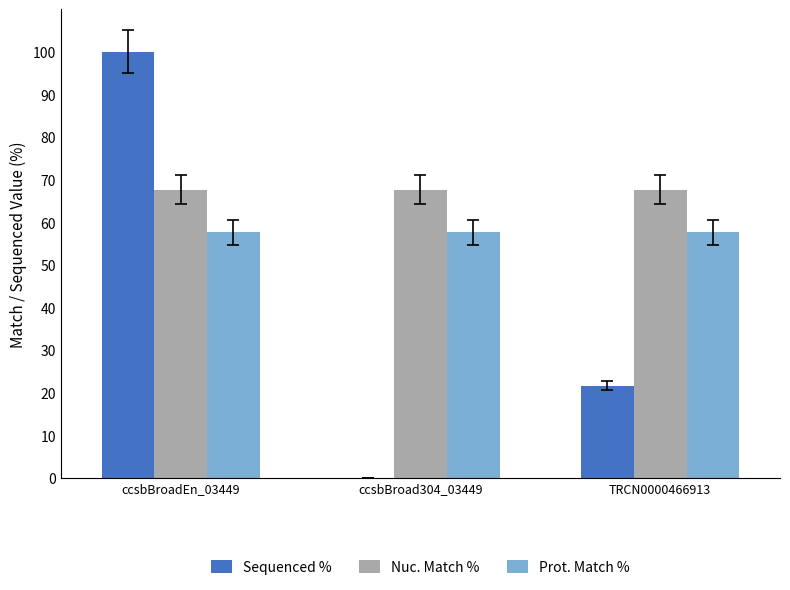

Reading left to right, extract all data points from this chart.

Sequenced %: 100.0	0.0	21.6
Nuc. Match %: 67.6	67.6	67.6
Prot. Match %: 57.6	57.6	57.6